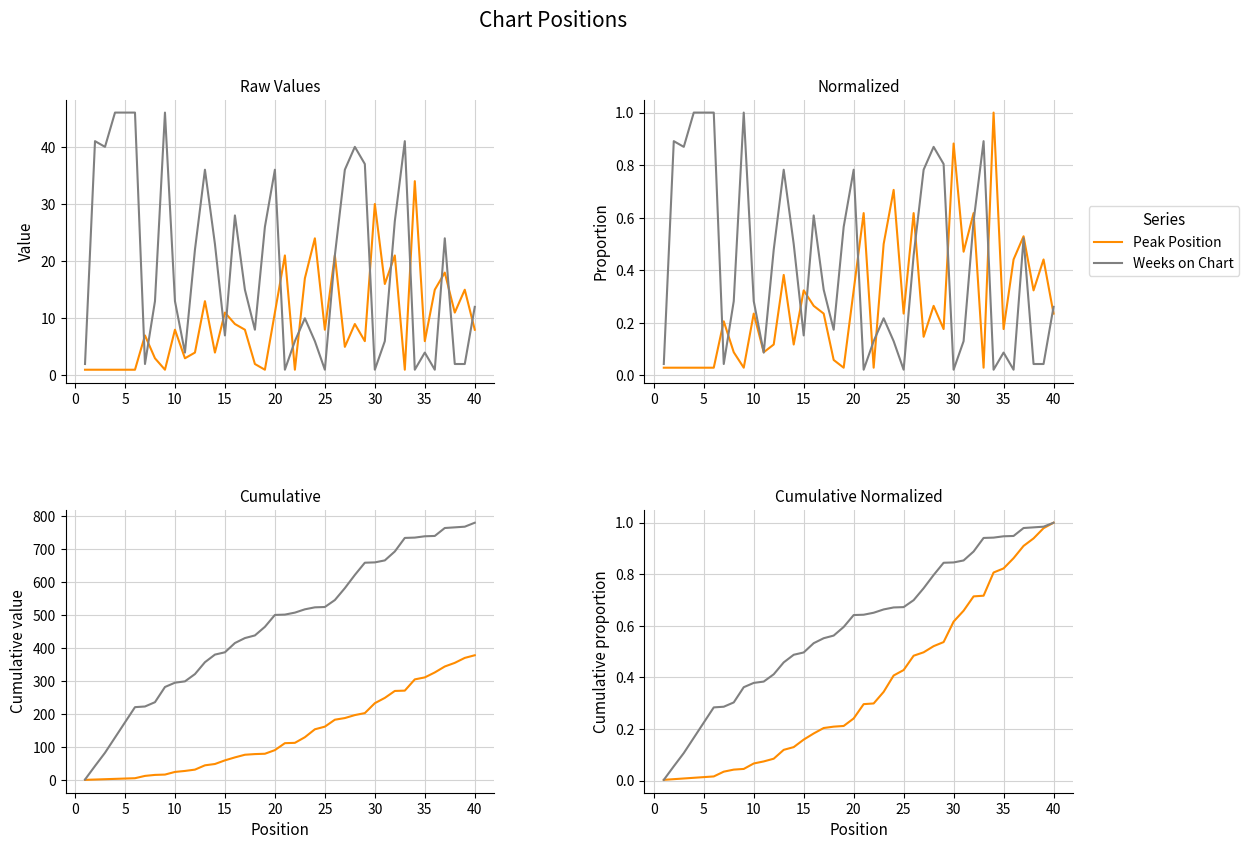

True or false: Peak Position has a value of 0.8 at 28.

False